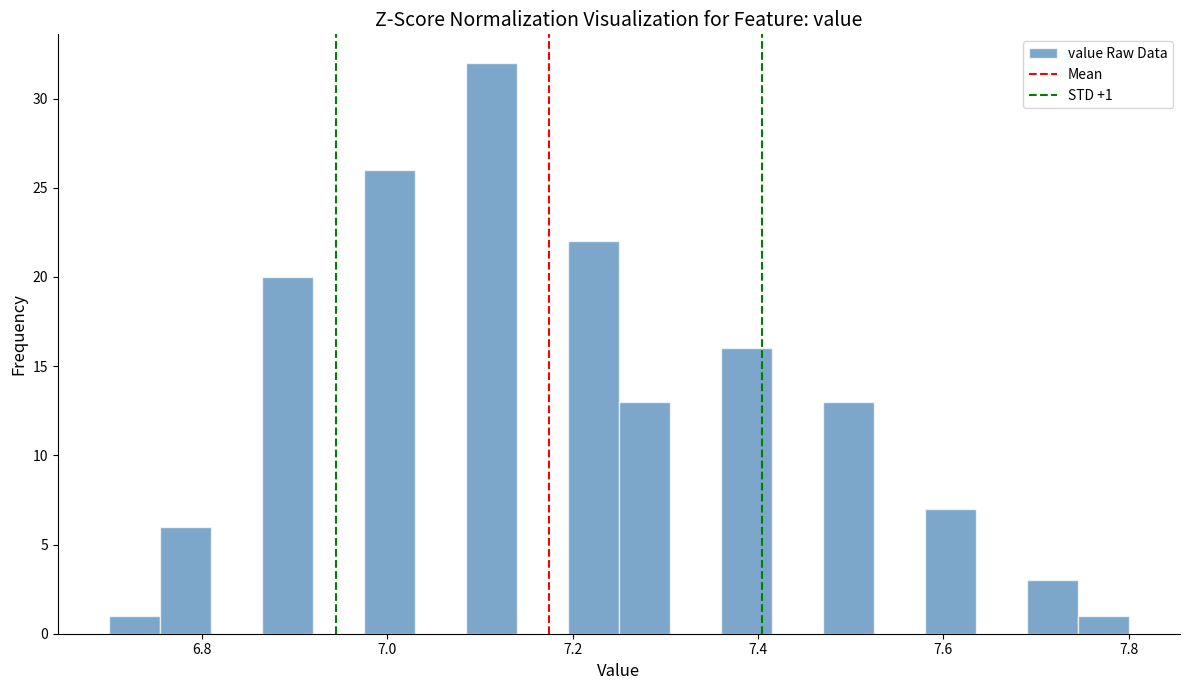

Around what value on the x-axis is the tallest bar? Give the approximate position of its centre, as read against the axis.

7.12